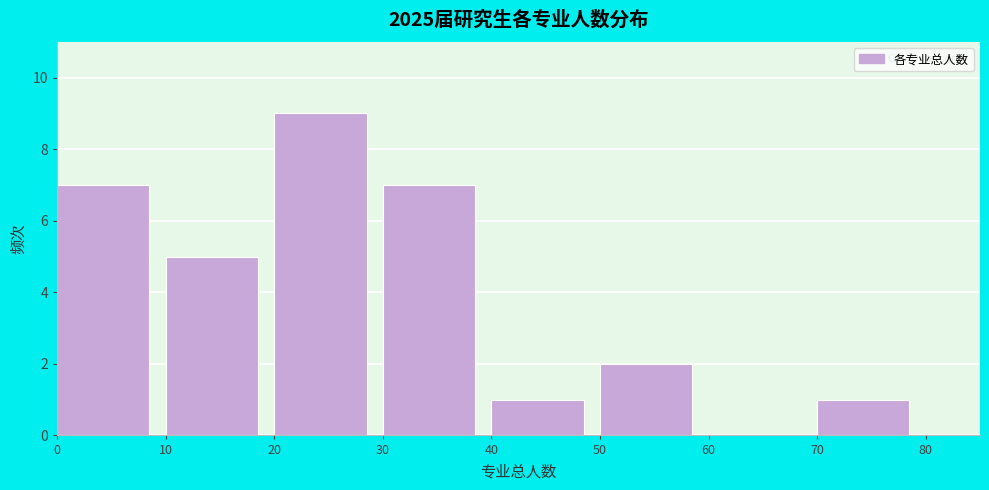

Reading left to right, transcribe this chart: for each bar, give the range it covers on the x-axis and its height. The values are not printed on the chart, so give them approximately, as read against the axis.

0 to 10: 7
10 to 20: 5
20 to 30: 9
30 to 40: 7
40 to 50: 1
50 to 60: 2
60 to 70: 0
70 to 80: 1